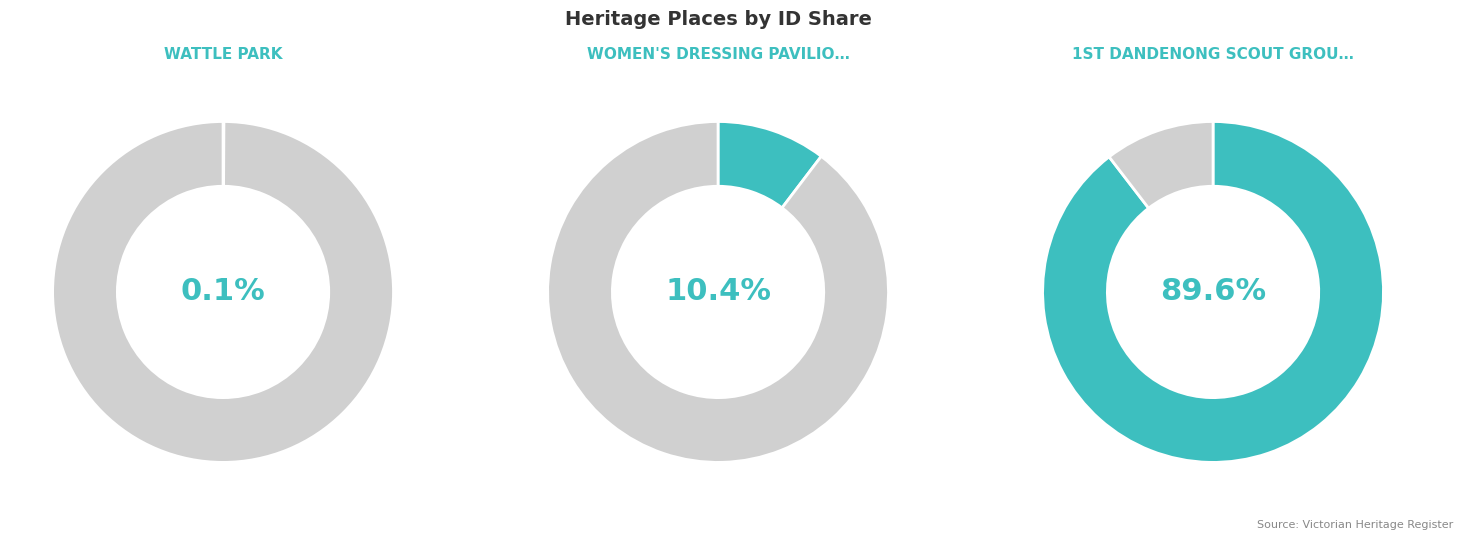

Rank the categories by value from lowest to highest.

WATTLE PARK, WOMEN'S DRESSING PAVILION, 1ST DANDENONG SCOUT GROUP ARMYTAGE OWN